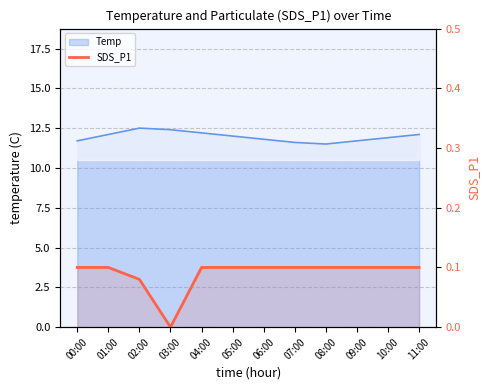

Is it true that the value at 05:00 is 0.1?

False